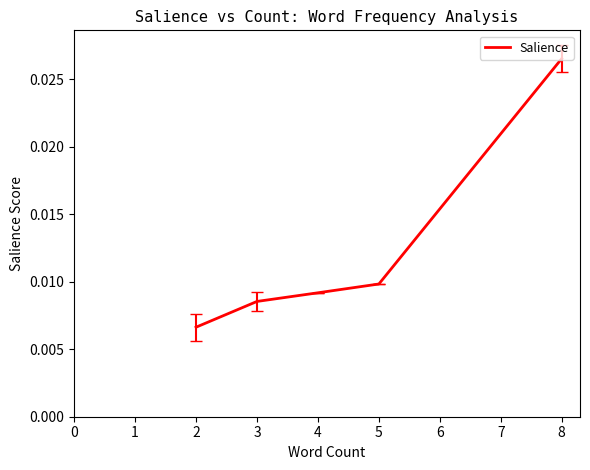

True or false: the data has more than 0 interior local peaks.

False